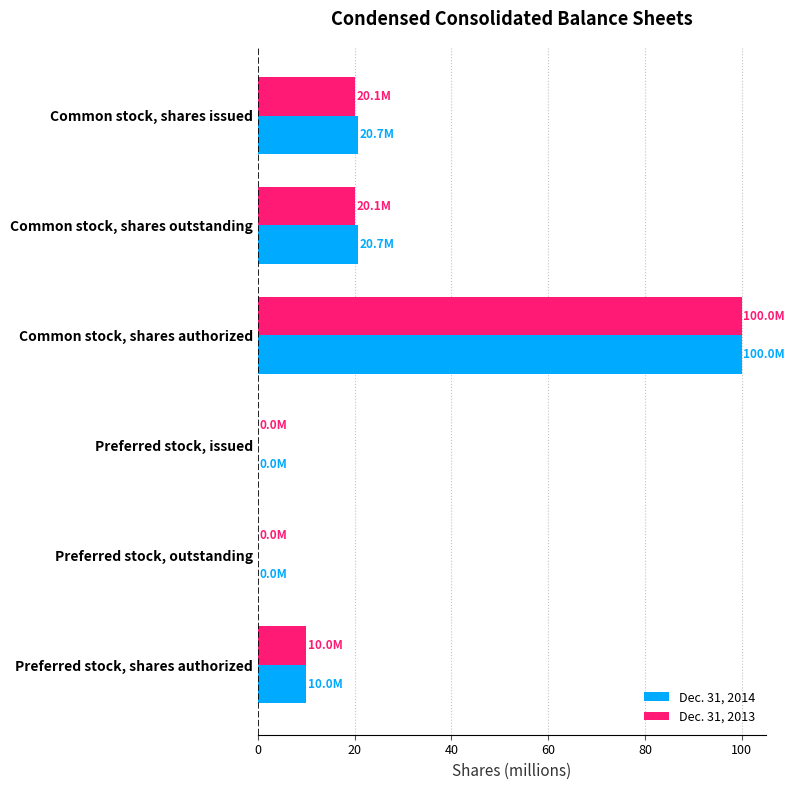

What is the sum of all Dec. 31, 2013 values?

150.3